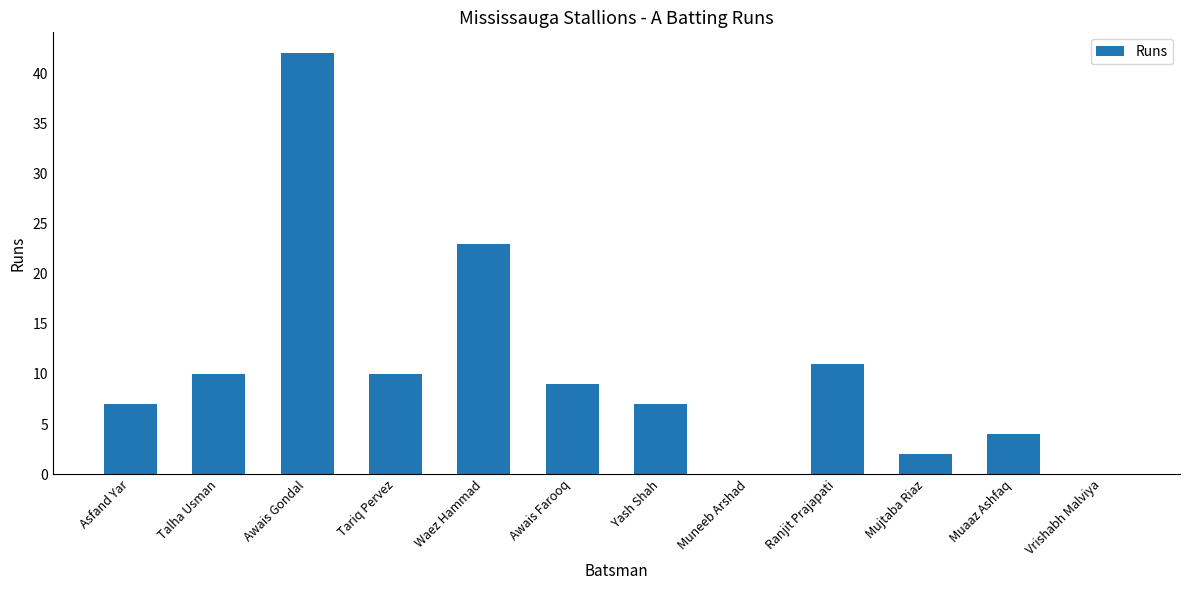

What is the maximum value shown in the chart?

42